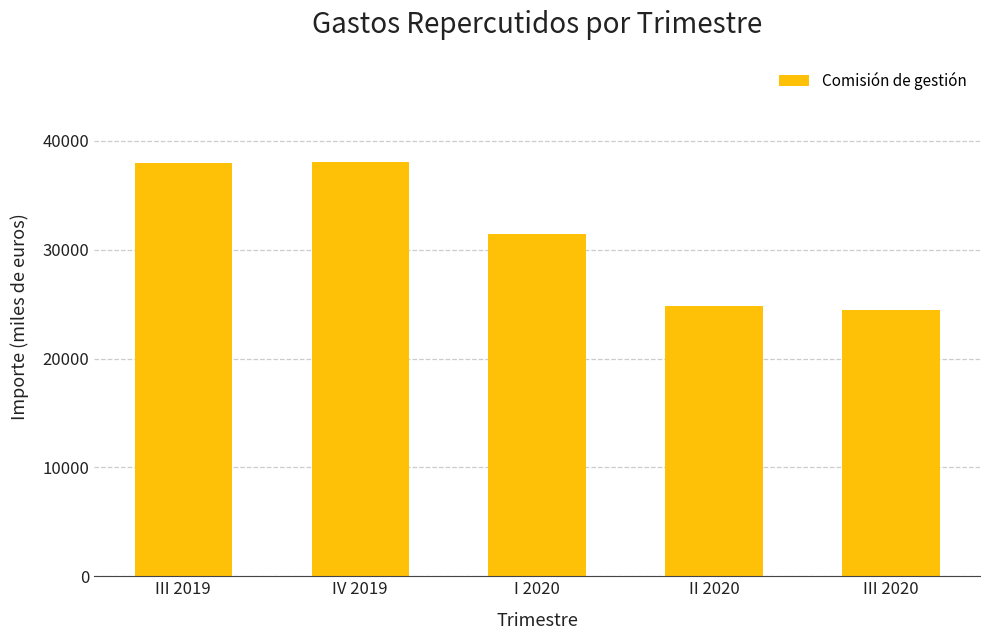

What is the difference between the maximum and minimum values?

13613